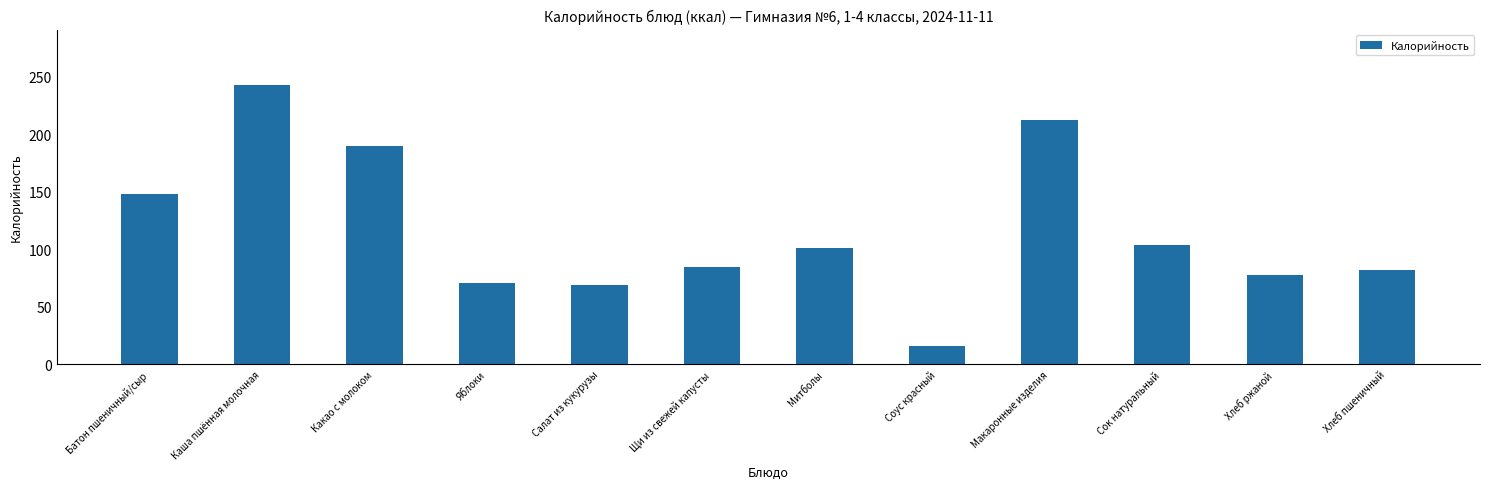

What is the difference between the maximum and minimum values?

226.9